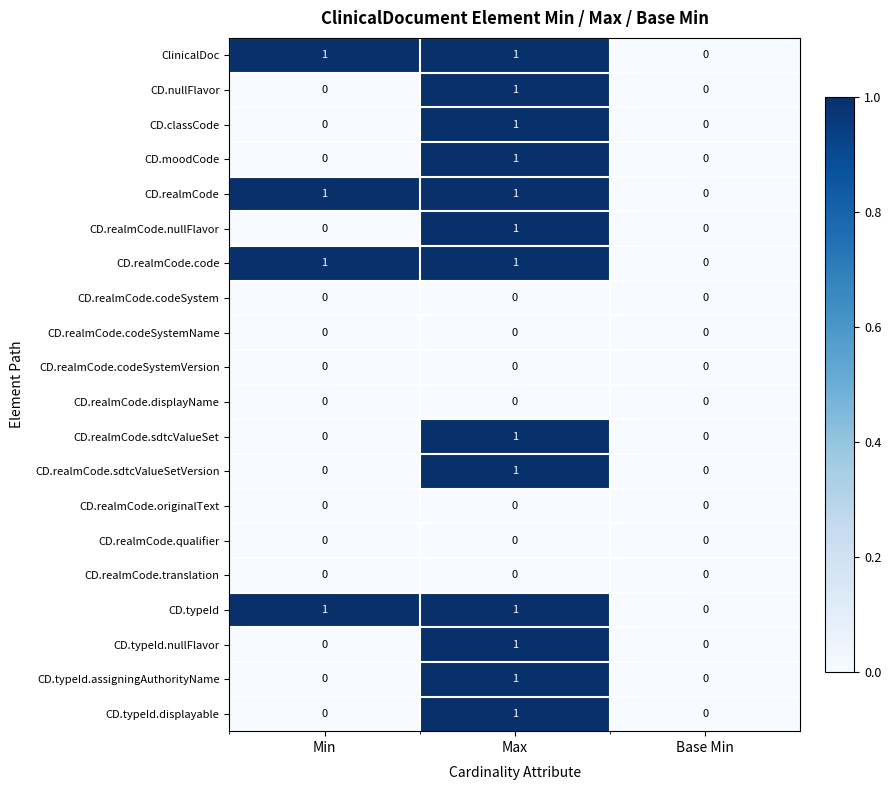

How many data points does each series have?

3